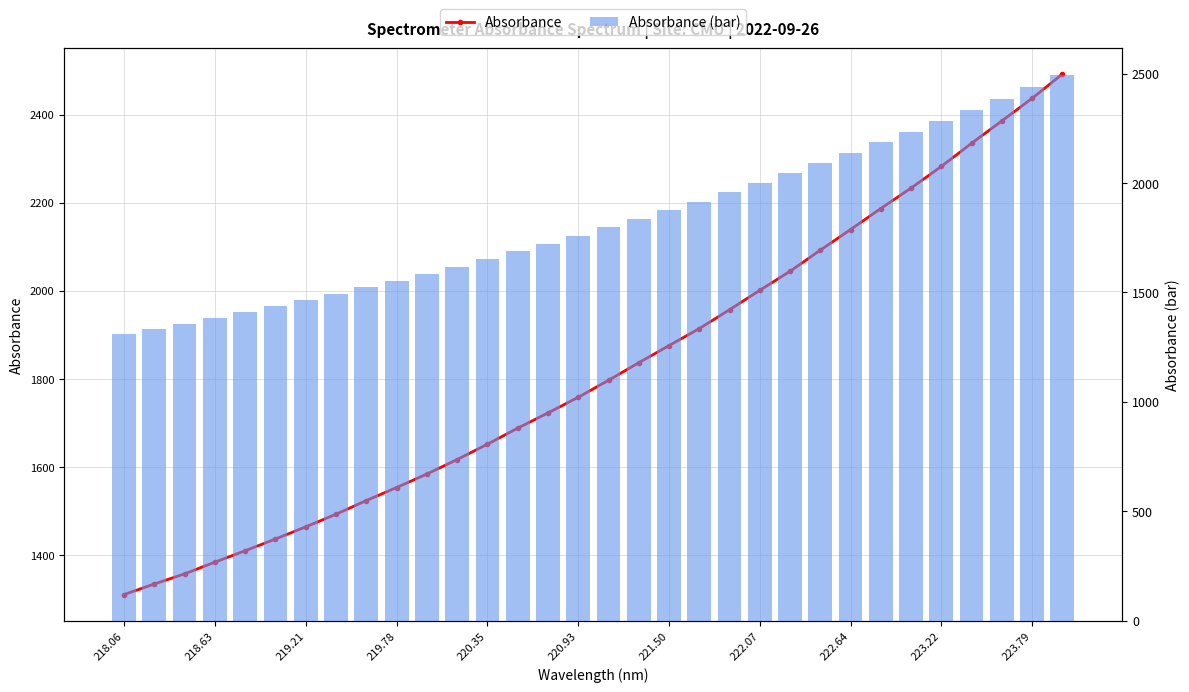

Which label corresponds to the smallest value in the chart?

218.06